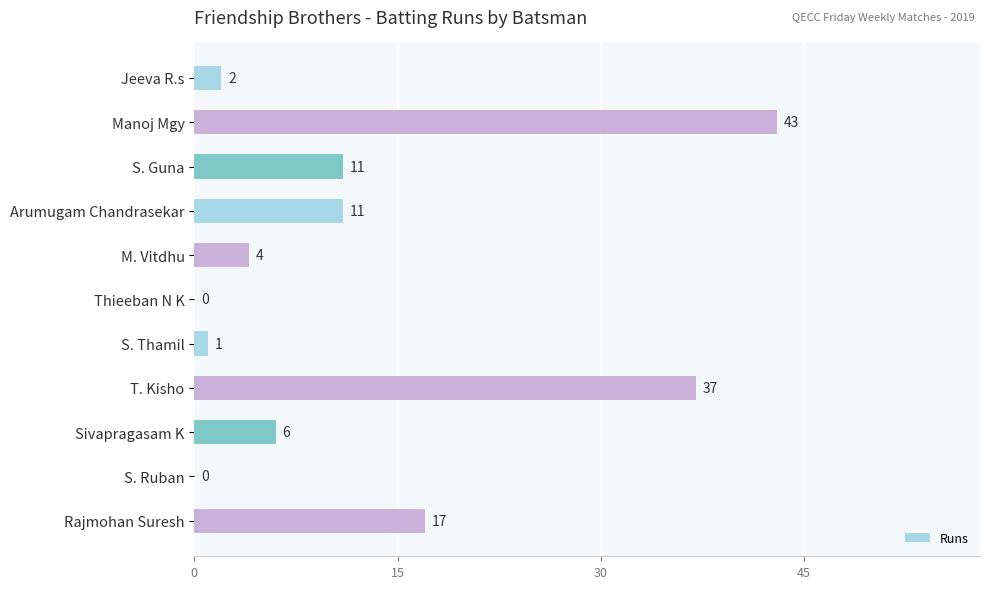

What is the sum of the values at S. Thamil and Jeeva R.s?

3